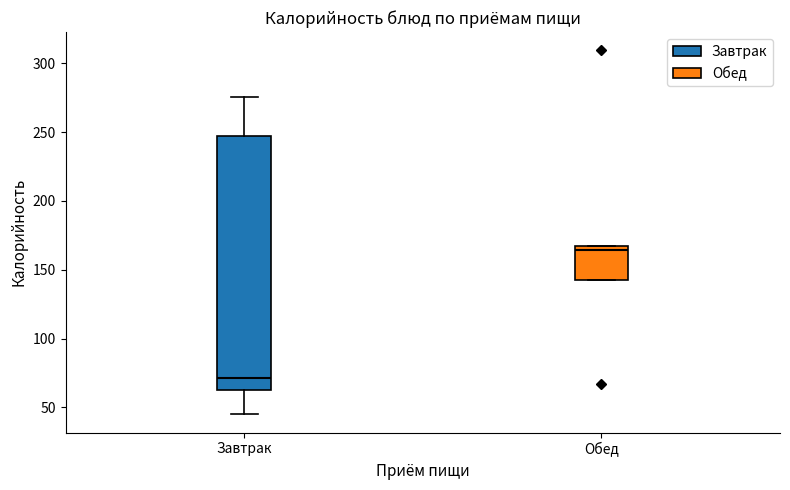

Where does the lower whisker of the box for Завтрак end on the y-axis? The values are not printed on the chart, so give them approximately, as read against the axis.

45